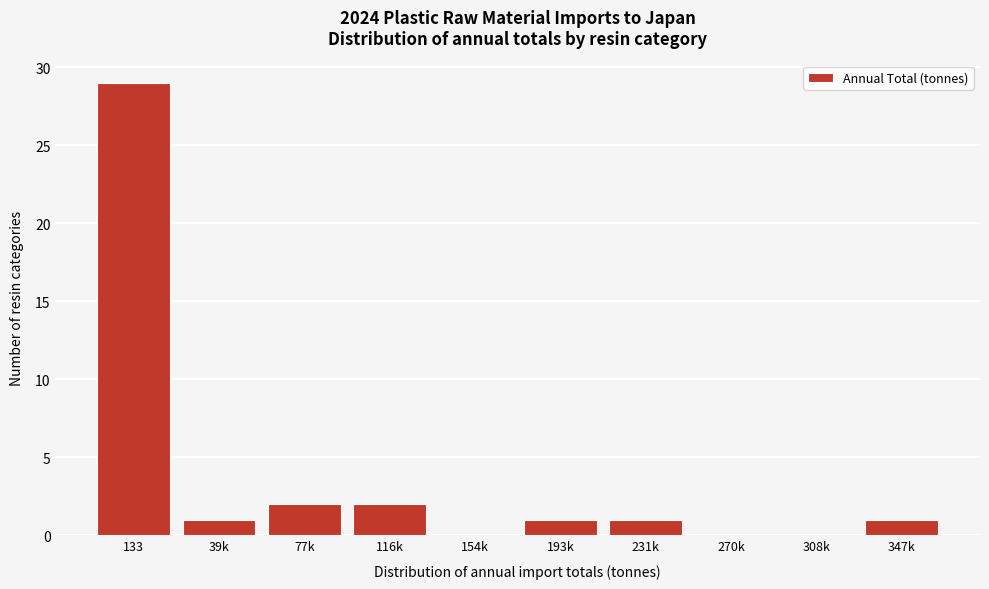

Reading left to right, extract all data points from this chart.

133=29	39k=1	77k=2	116k=2	154k=0	193k=1	231k=1	270k=0	308k=0	347k=1